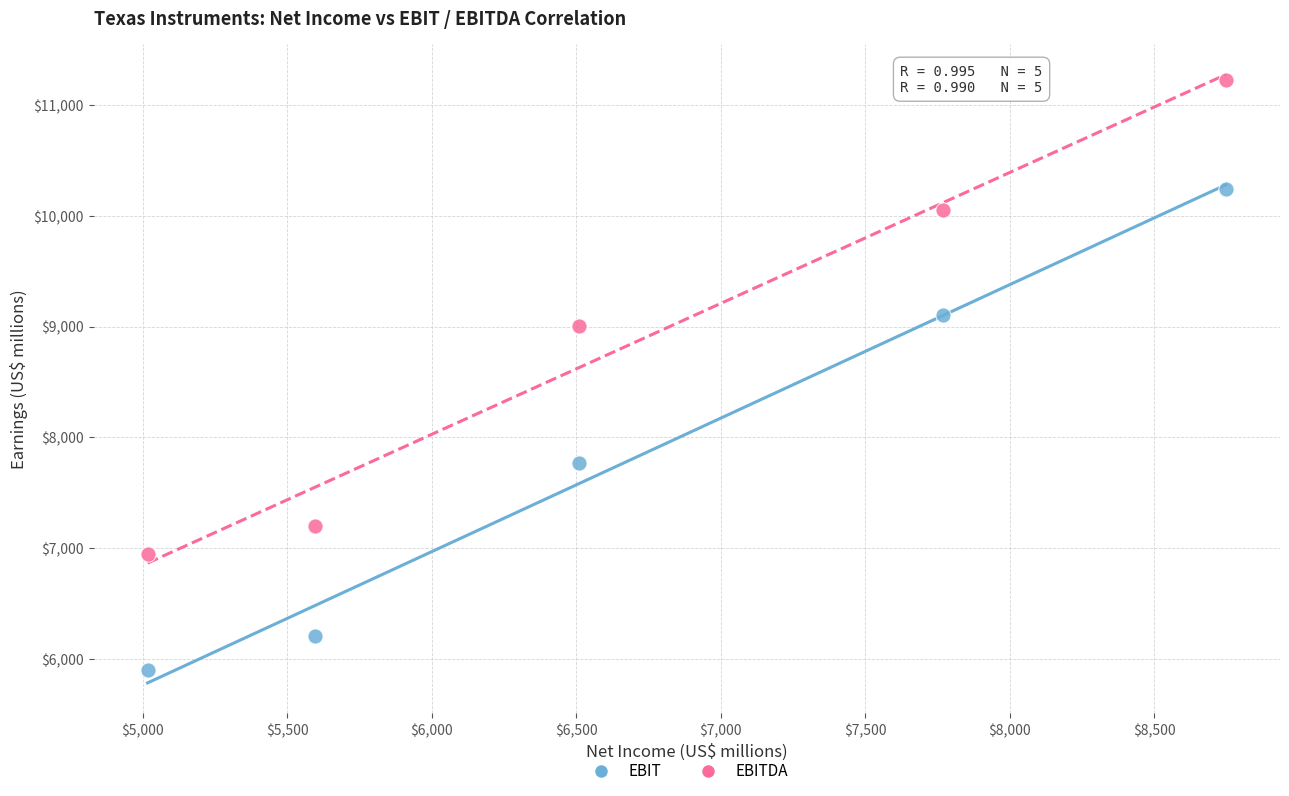

Which series reaches the maximum Y coordinate?

EBITDA